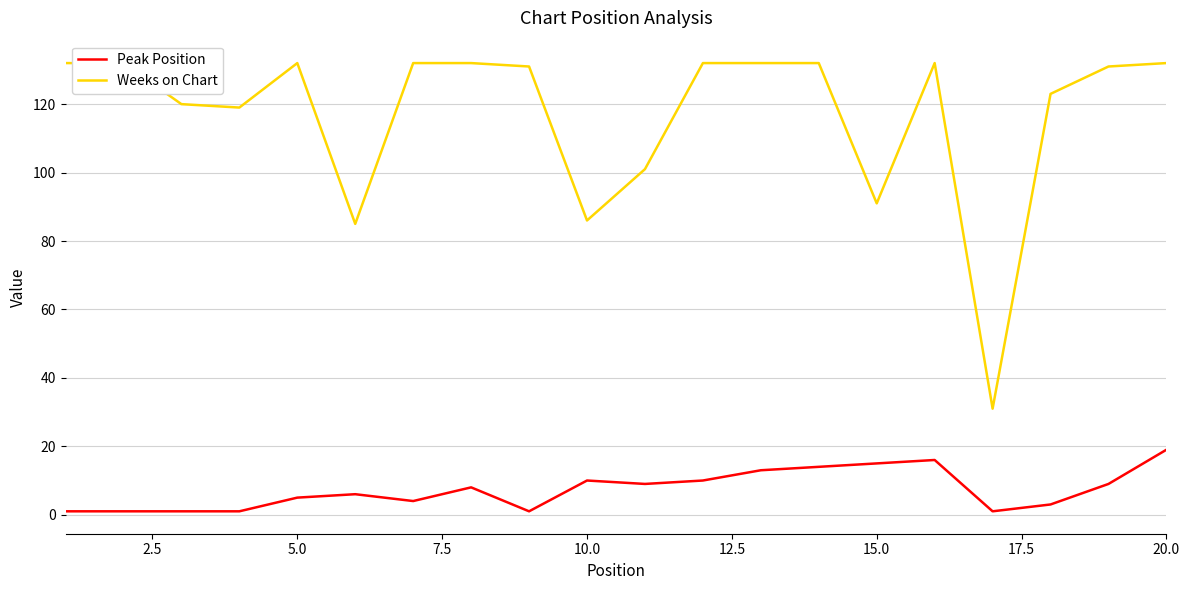

At which label does Peak Position reach its peak?

20.0